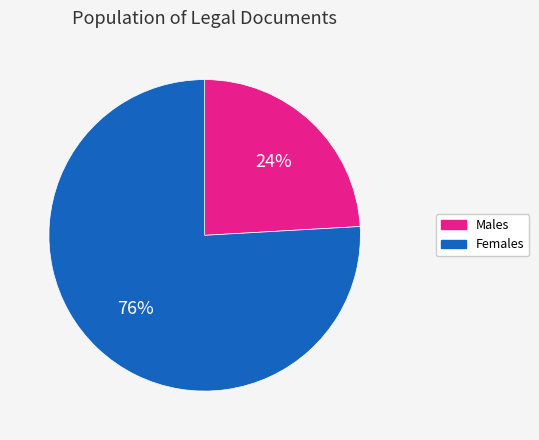

Is it true that Males is 12% of the pie?

False